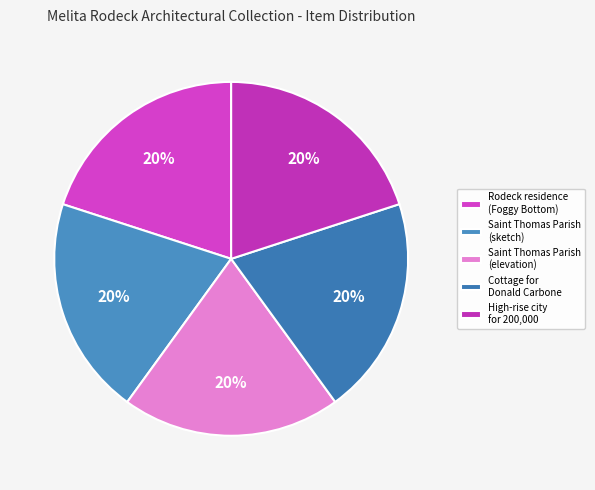

How many segments does this pie chart have?

5